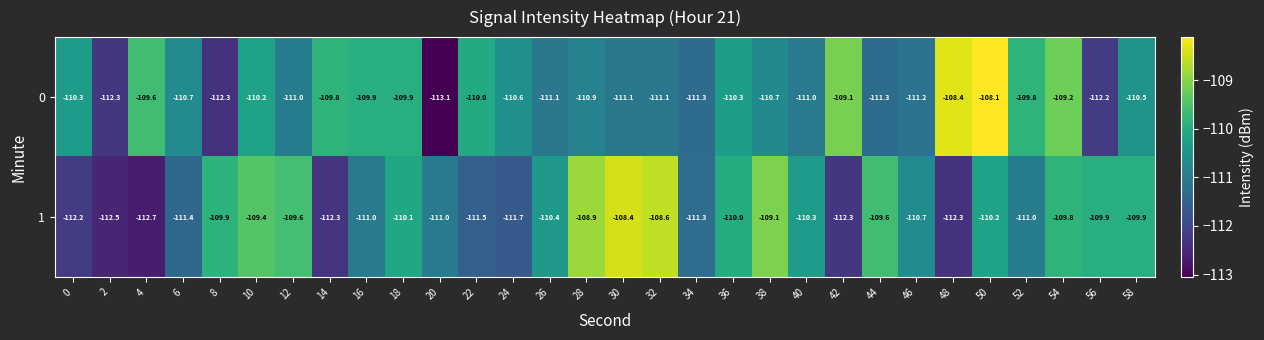

What is the sum of all 0 values?

-3317.0